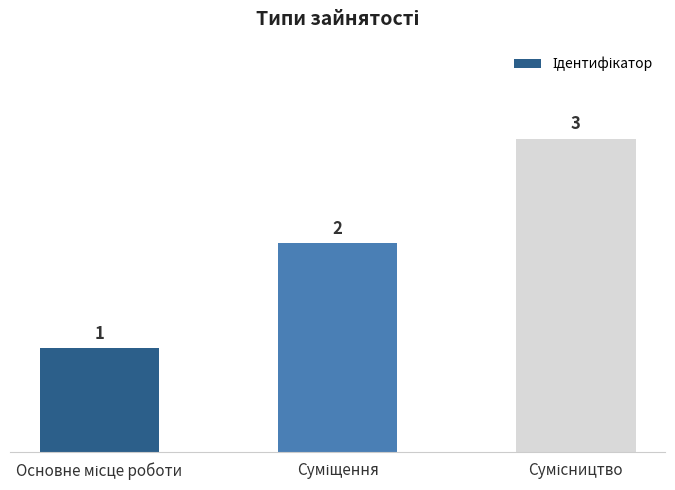

What is the value of the 2nd bar from the left?

2